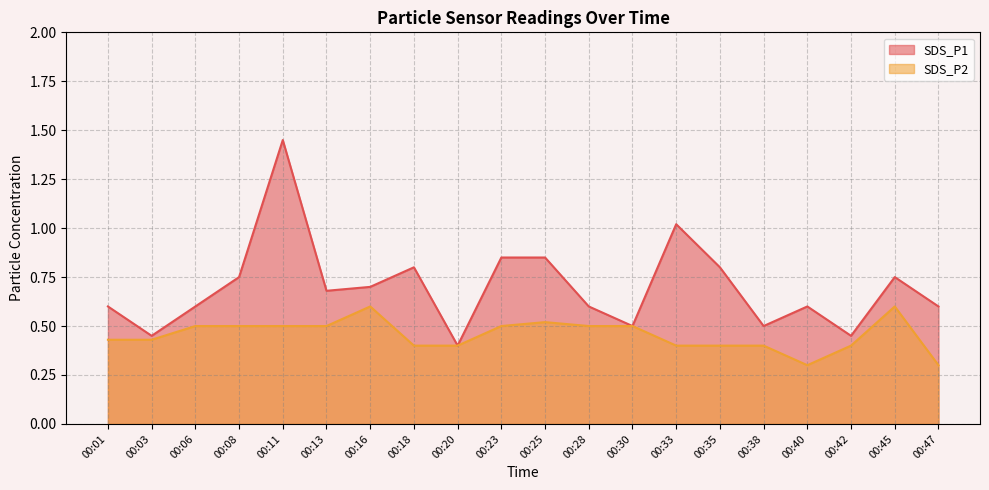

Reading left to right, transcribe all the data shown in this chart.

SDS_P1: 00:01=0.6	00:03=0.5	00:06=0.6	00:08=0.8	00:11=1.4	00:13=0.7	00:16=0.7	00:18=0.8	00:20=0.4	00:23=0.8	00:25=0.8	00:28=0.6	00:30=0.5	00:33=1.0	00:35=0.8	00:38=0.5	00:40=0.6	00:42=0.5	00:45=0.8	00:47=0.6
SDS_P2: 00:01=0.4	00:03=0.4	00:06=0.5	00:08=0.5	00:11=0.5	00:13=0.5	00:16=0.6	00:18=0.4	00:20=0.4	00:23=0.5	00:25=0.5	00:28=0.5	00:30=0.5	00:33=0.4	00:35=0.4	00:38=0.4	00:40=0.3	00:42=0.4	00:45=0.6	00:47=0.3